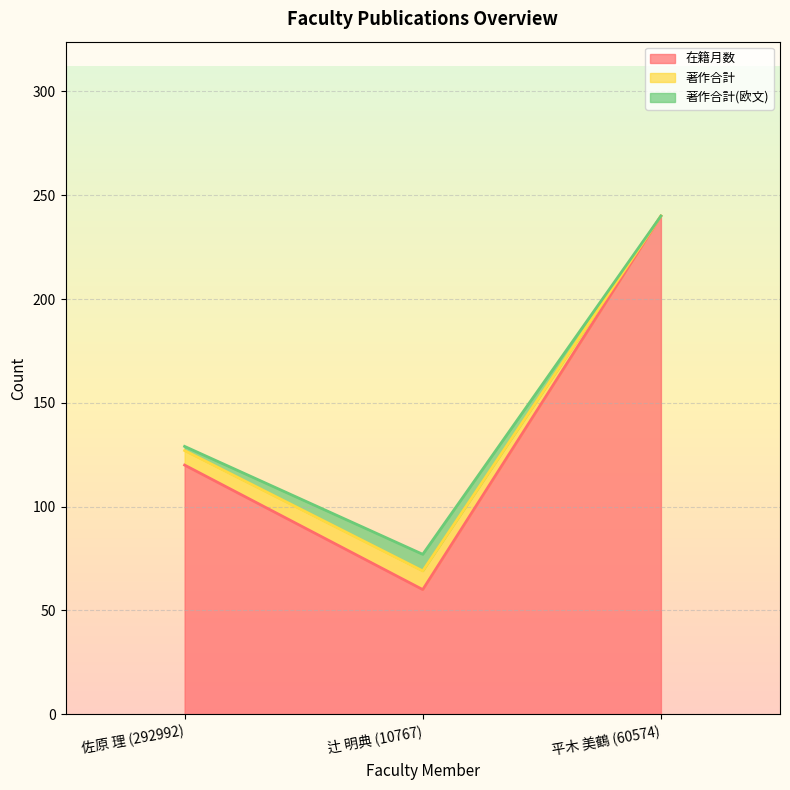

What is the total value across all series at 平木 美鶴 (60574)?

240